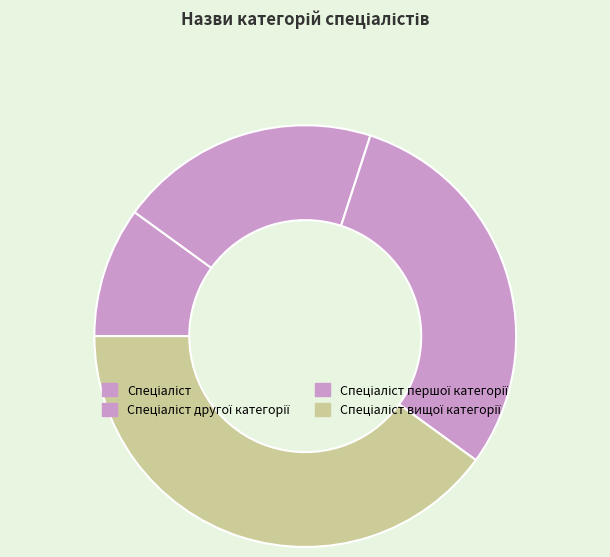

To the nearest percent, what percentage of the pie is Спеціаліст другої категорії?

20%